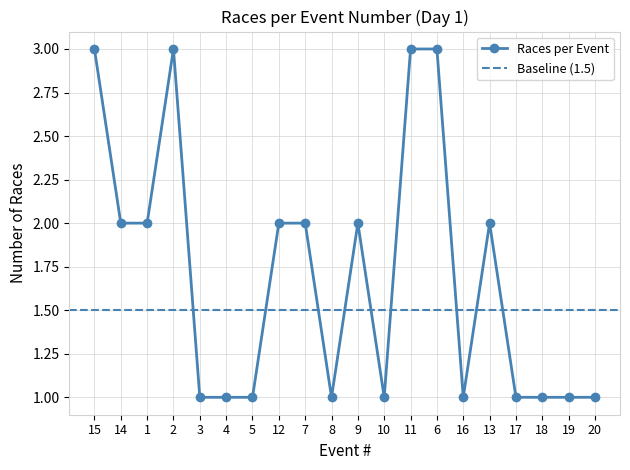

Reading left to right, list all the values displayed in this chart.

15=3	14=2	1=2	2=3	3=1	4=1	5=1	12=2	7=2	8=1	9=2	10=1	11=3	6=3	16=1	13=2	17=1	18=1	19=1	20=1